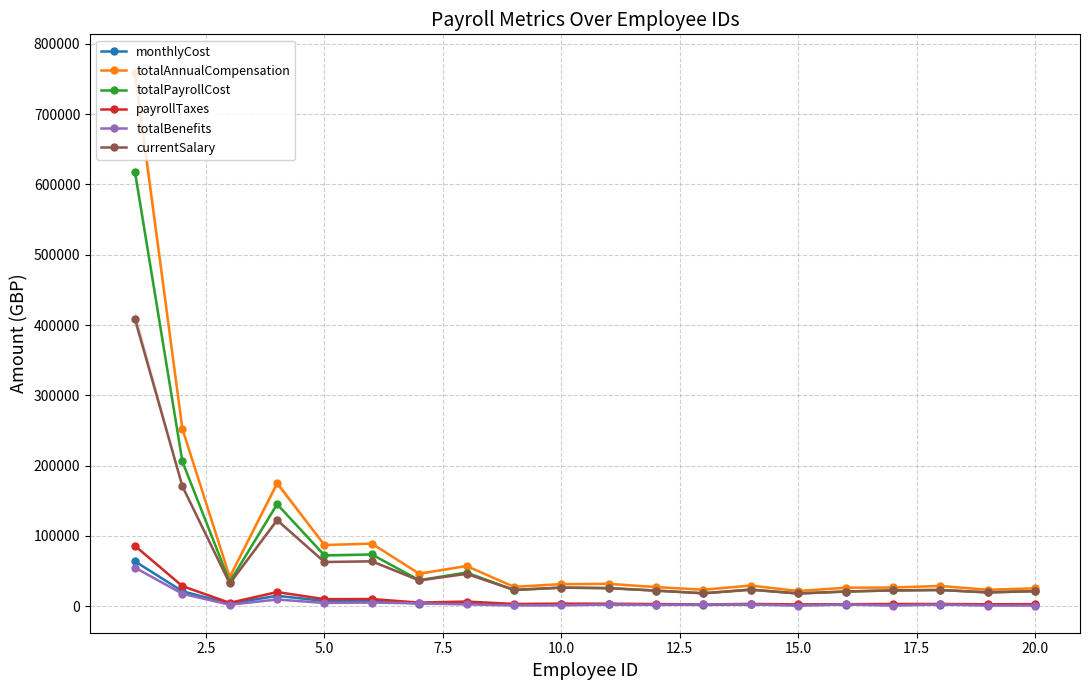

Rank the series by their maximum value, from lowest to highest.

totalBenefits, monthlyCost, payrollTaxes, currentSalary, totalPayrollCost, totalAnnualCompensation